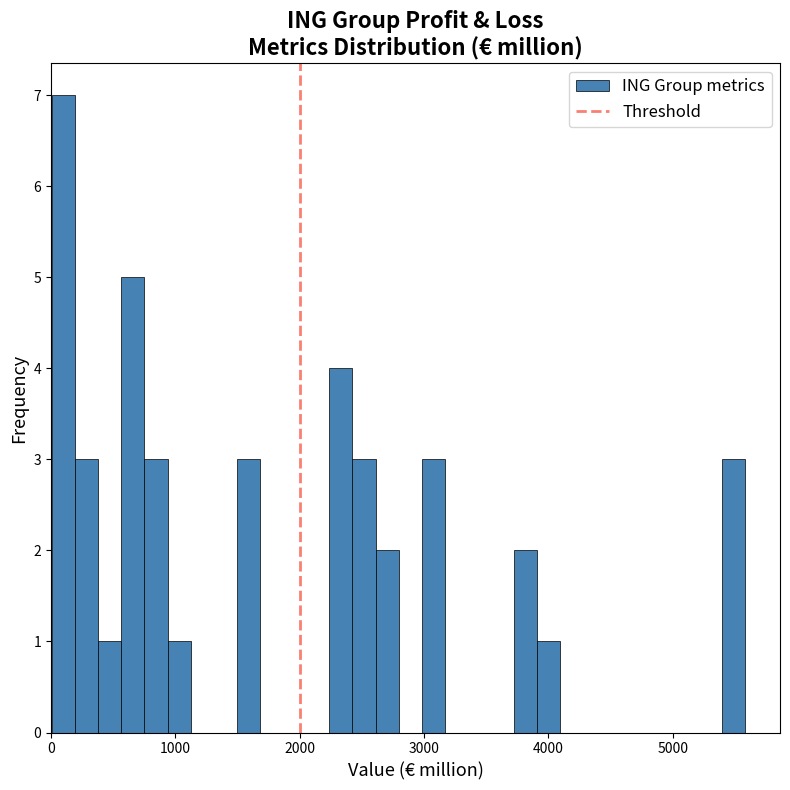

Around what value on the x-axis is the tallest bar? Give the approximate position of its centre, as read against the axis.

100